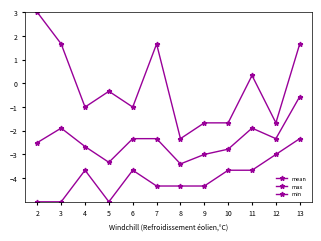

Is this an area chart (filled region under the line)?

No